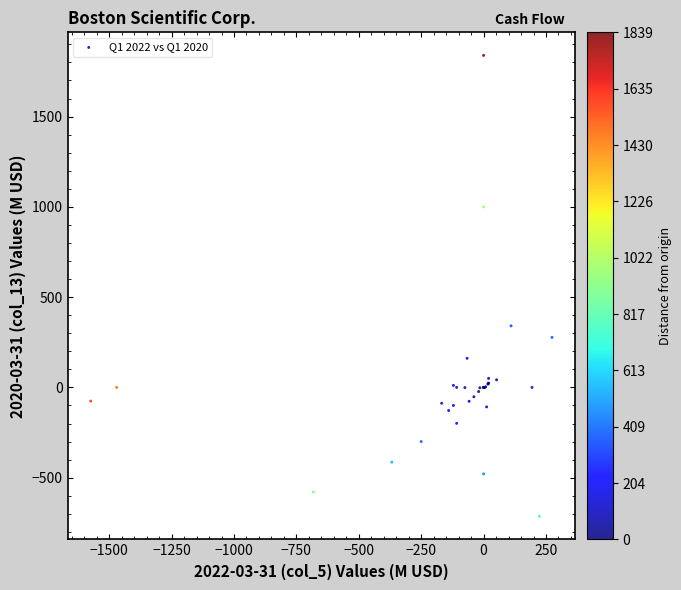

What Y value in the scatter plot is closest to 562?

341